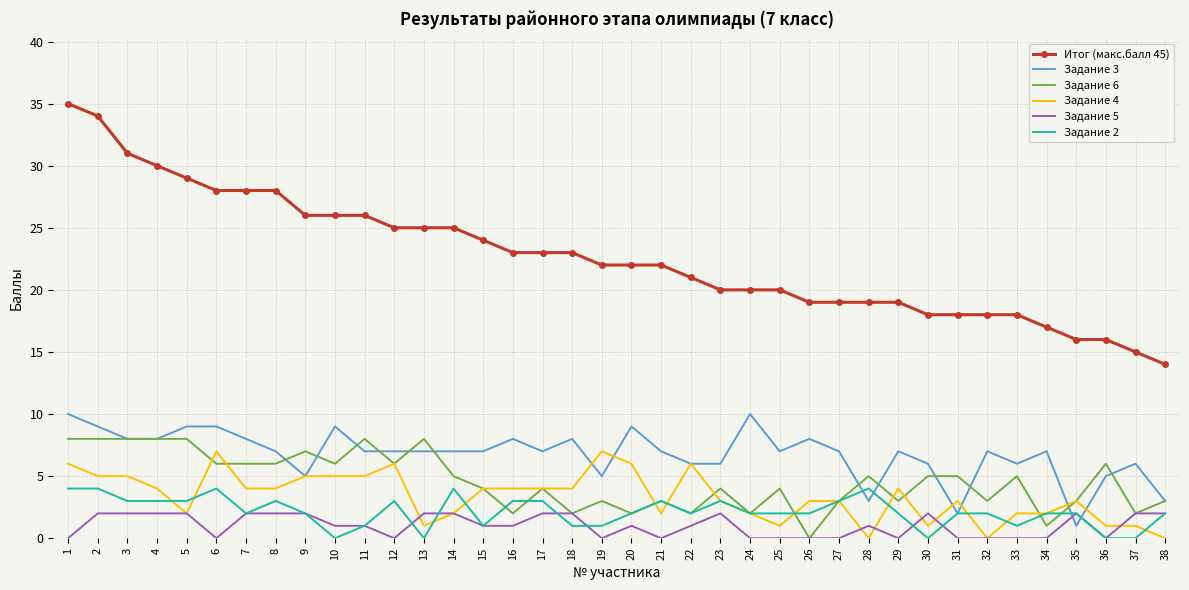

Which series has the largest range (max minus min)?

Итог (макс.балл 45)